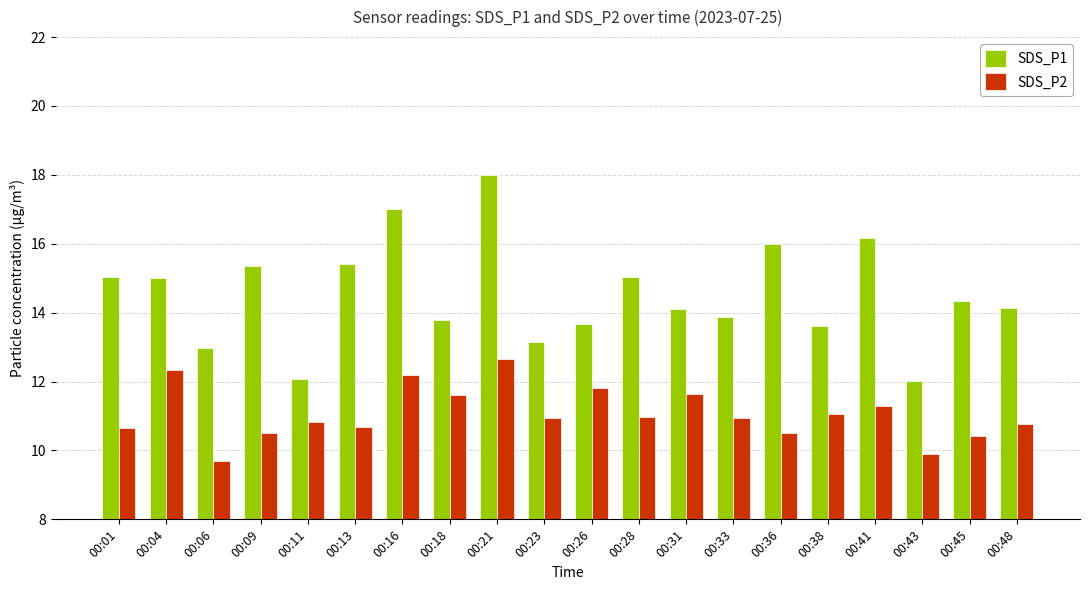

How many bars are there in each group?

2